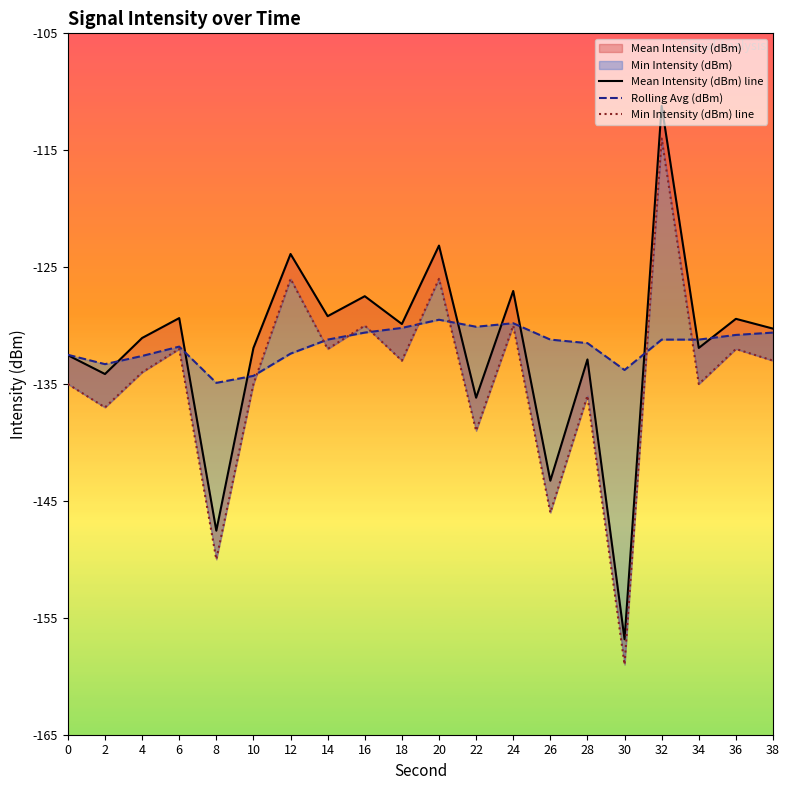

Is it true that Rolling Avg (dBm) equals -222.2 at 6?

False